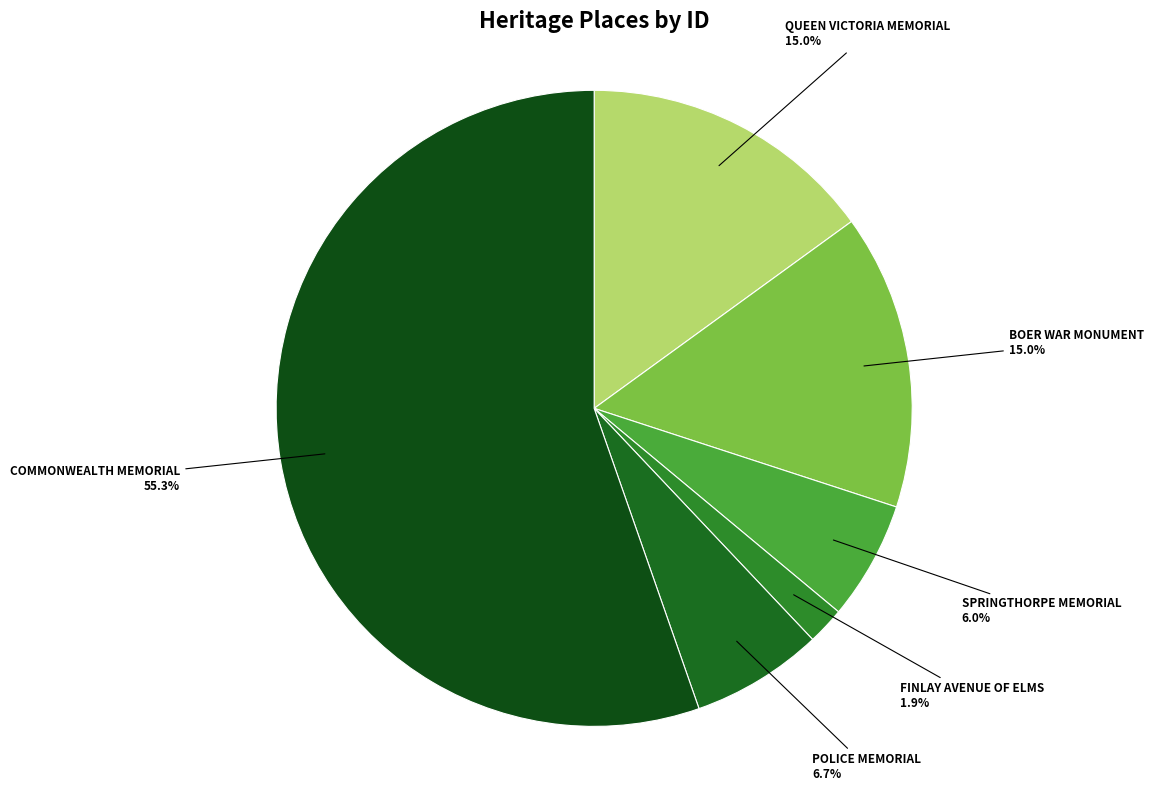

How many slices are in this pie chart?

6